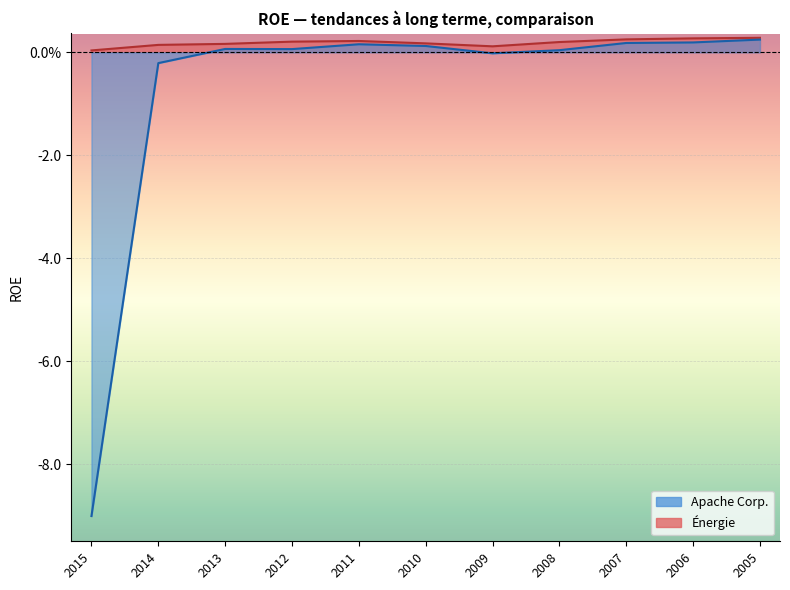

Reading left to right, list all the values displayed in this chart.

Apache Corp.: 2015=-9.0	2014=-0.2	2013=0.1	2012=0.1	2011=0.2	2010=0.1	2009=-0.0	2008=0.0	2007=0.2	2006=0.2	2005=0.2
Énergie: 2015=0.0	2014=0.1	2013=0.2	2012=0.2	2011=0.2	2010=0.2	2009=0.1	2008=0.2	2007=0.3	2006=0.3	2005=0.3